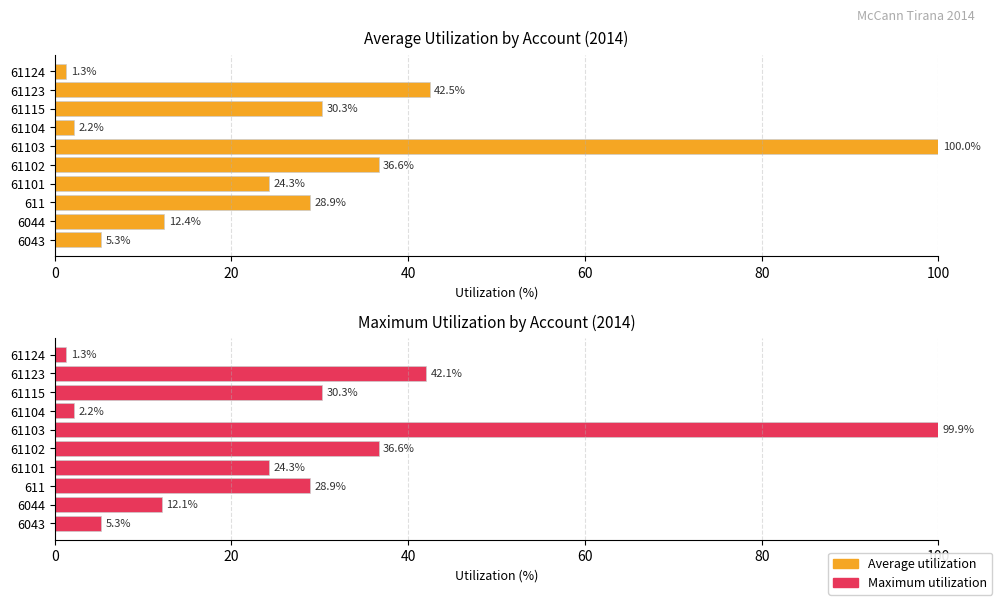

Which series has the largest total across all categories?

Average utilization